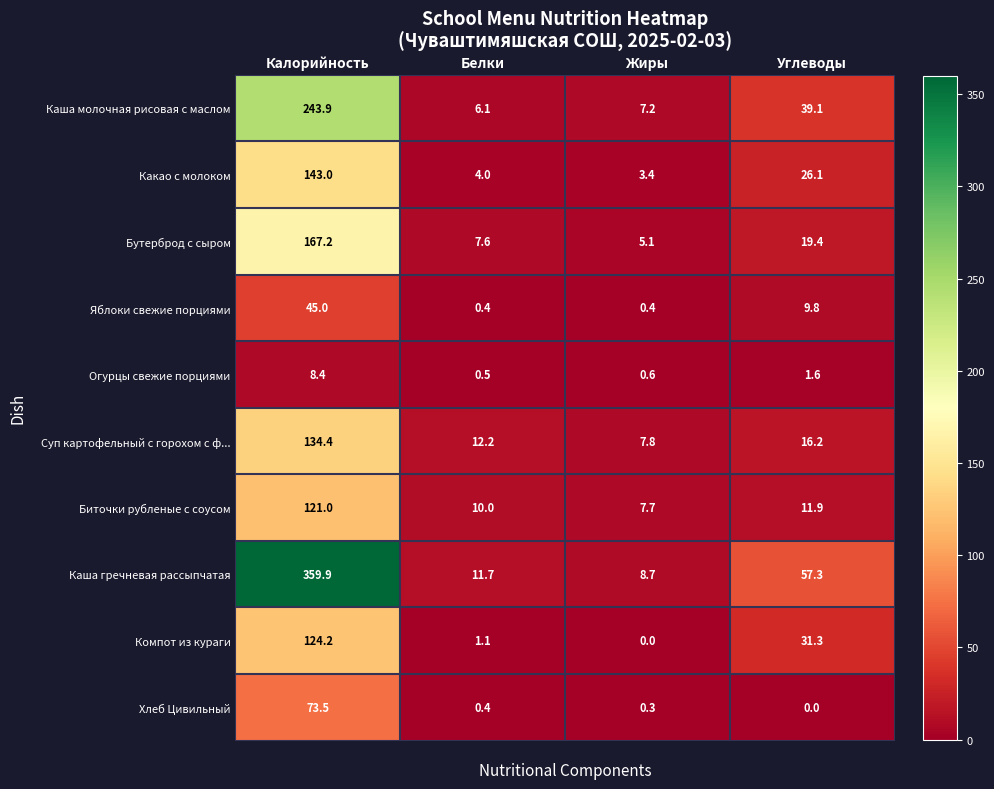

What is the difference between the highest and lowest values at Углеводы?

57.3